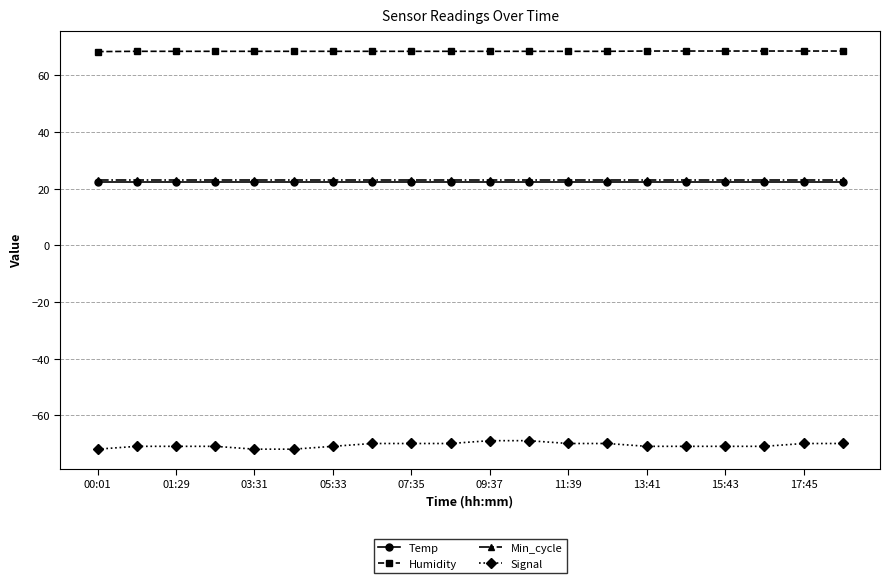

What is the value of the Signal point at the 16th from the left?

-71.0